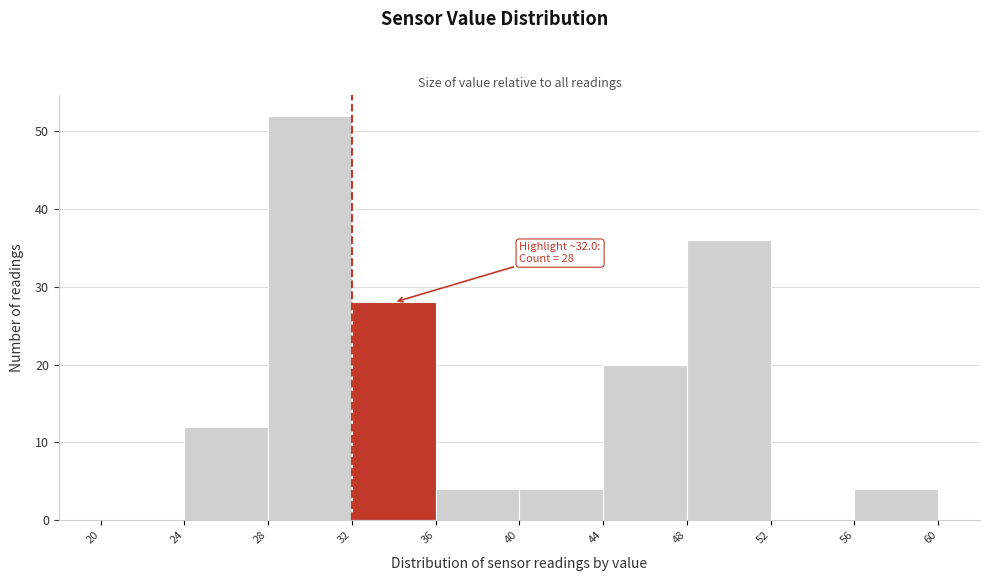

Over which range of the x-axis is the bar tallest?

28 to 32